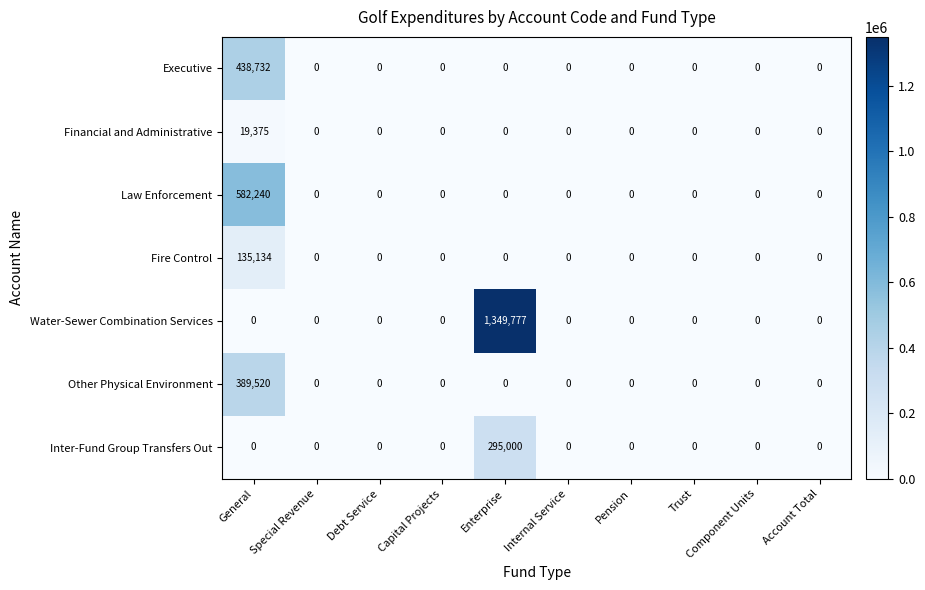

Is it true that Financial and Administrative equals 0 at Debt Service?

True